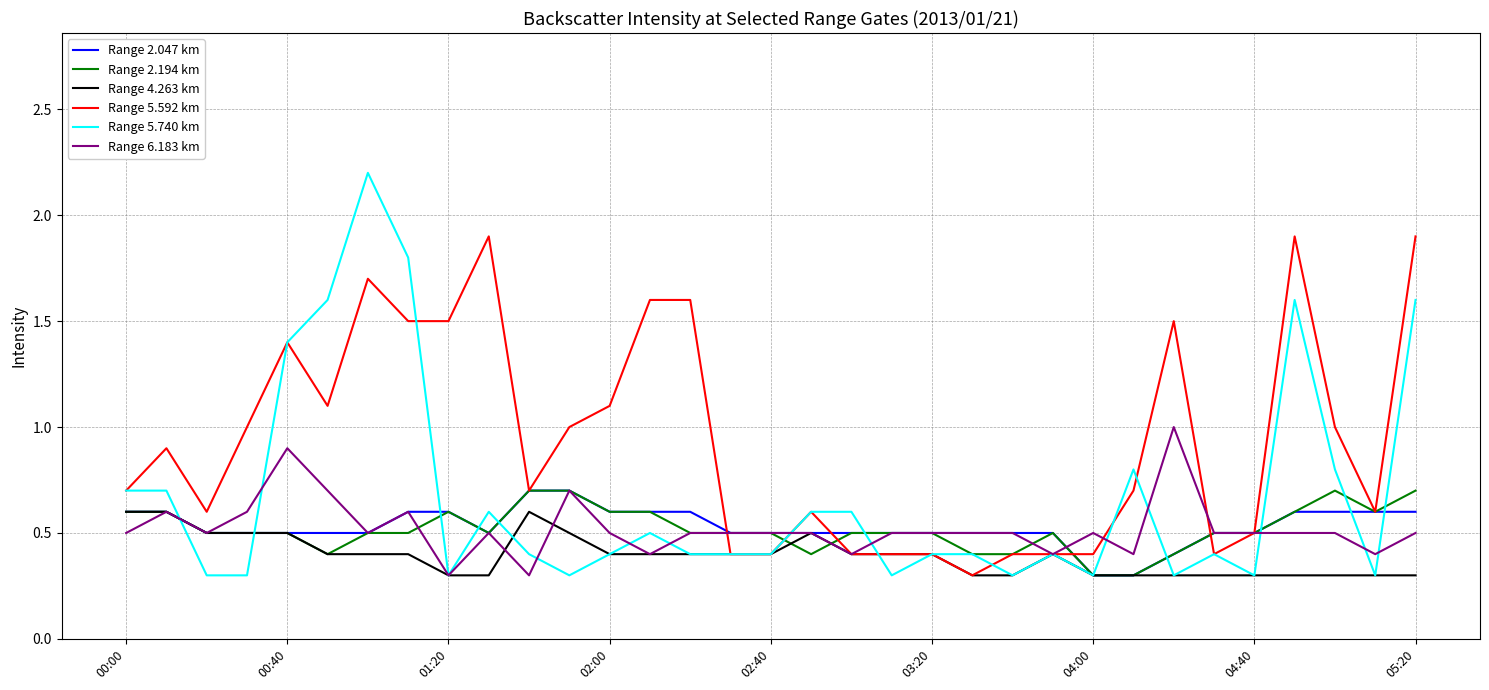

Which series has the largest range (max minus min)?

Range 5.740 km